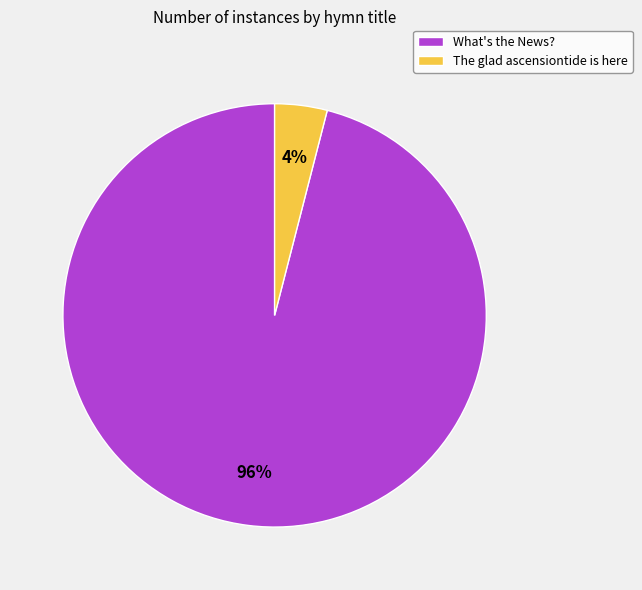

The The glad ascensiontide is here slice represents 14% of the pie. True or false?

False